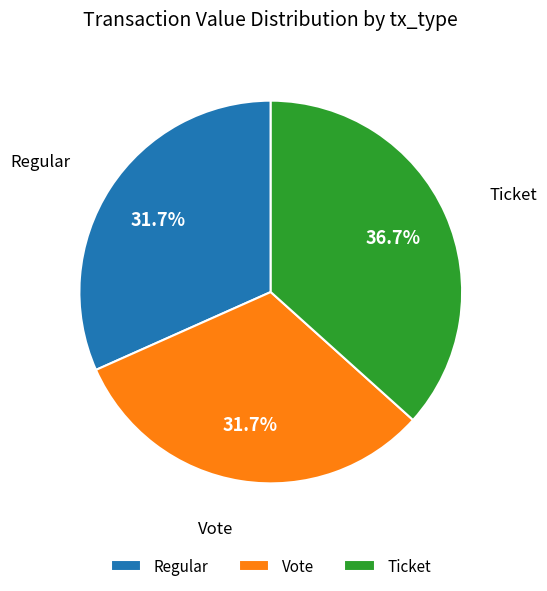

Approximately how many times larger is the value at Vote compared to Regular?

1.0